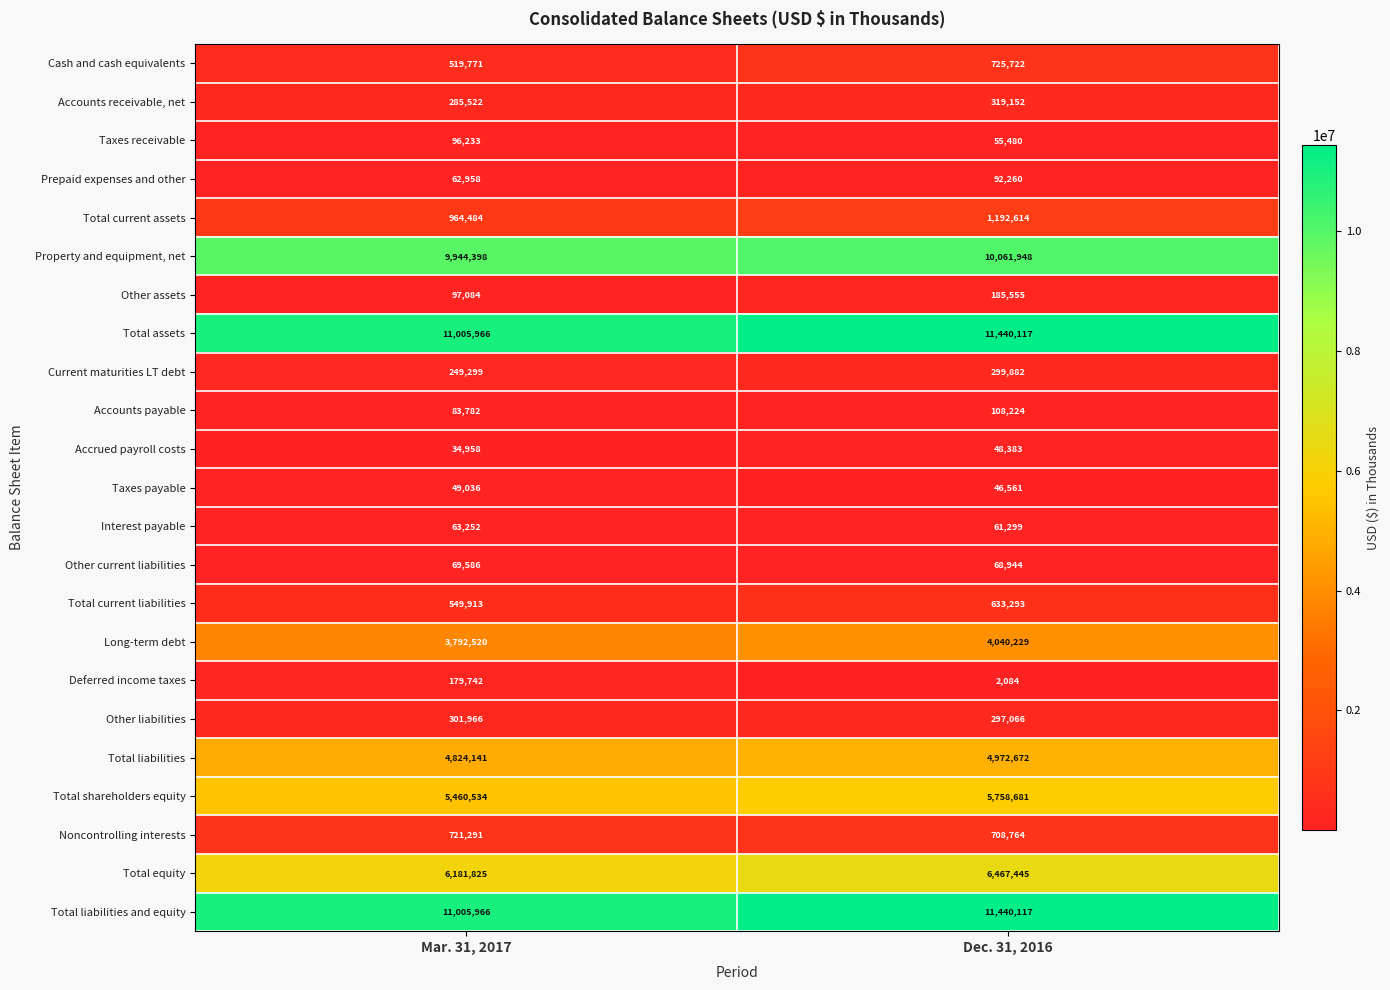

At which category does the chart reach its minimum across all series?

Dec. 31, 2016